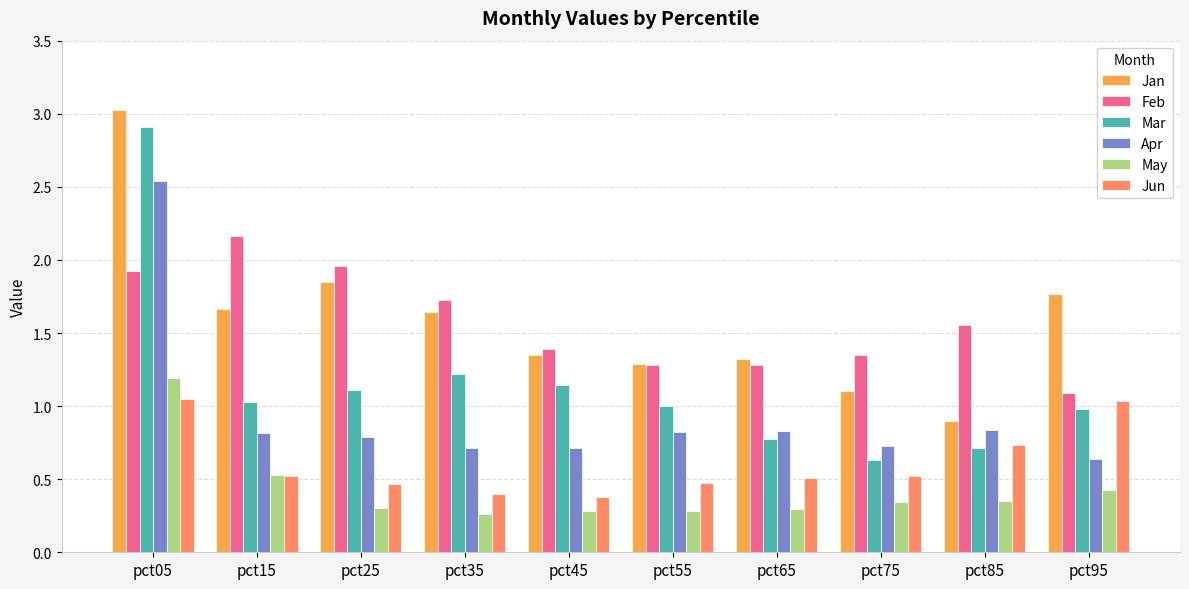

Which series has the widest spread of values?

Mar